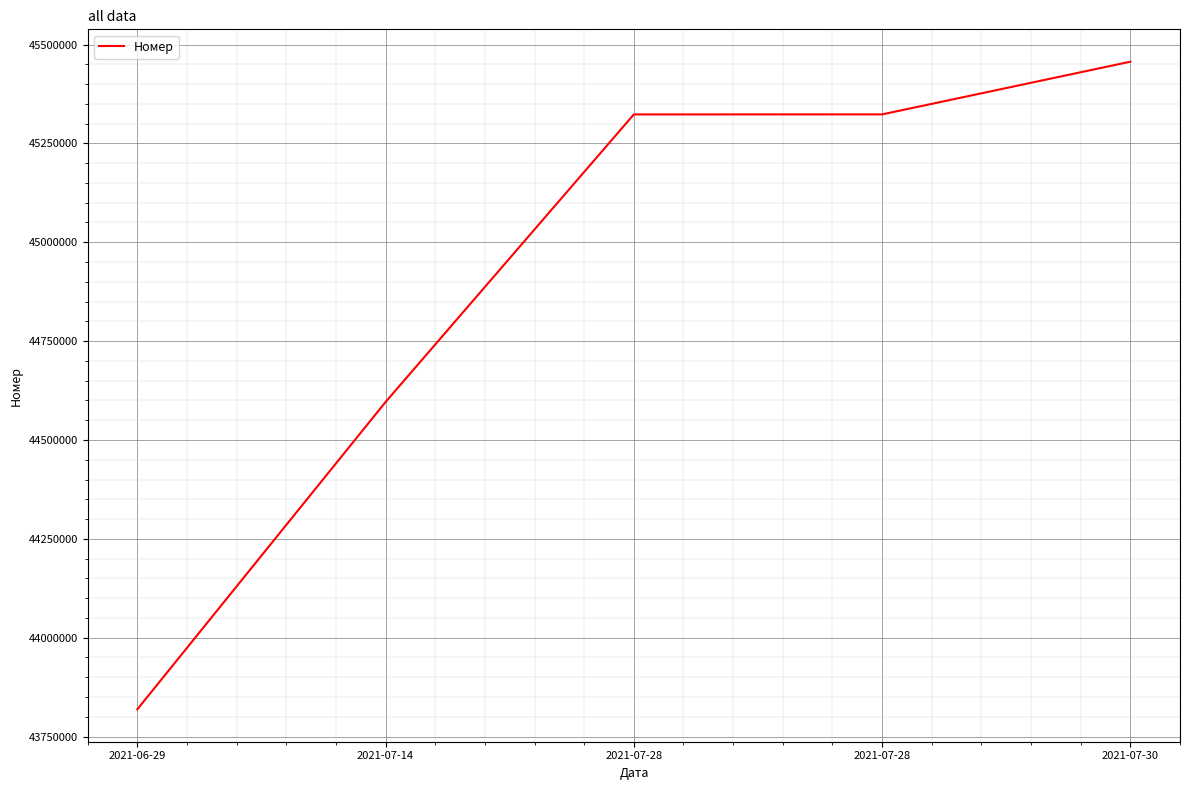

What is the label of the 5th point from the right?

2021-06-29